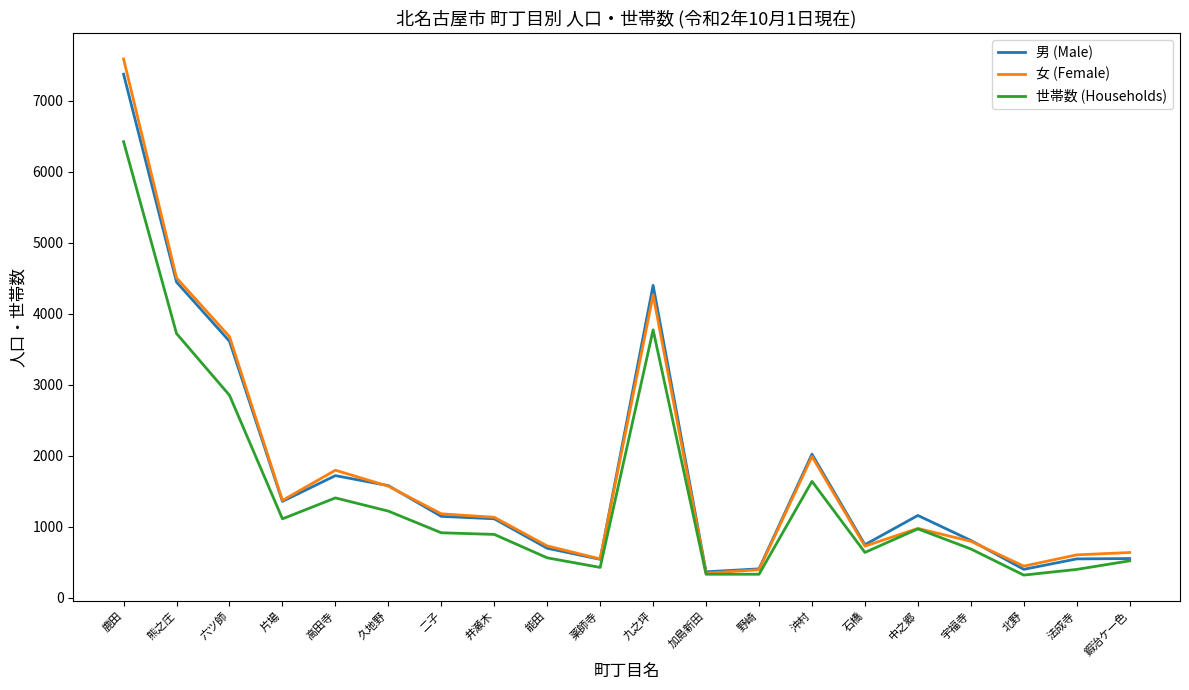

Which series has the widest spread of values?

女 (Female)